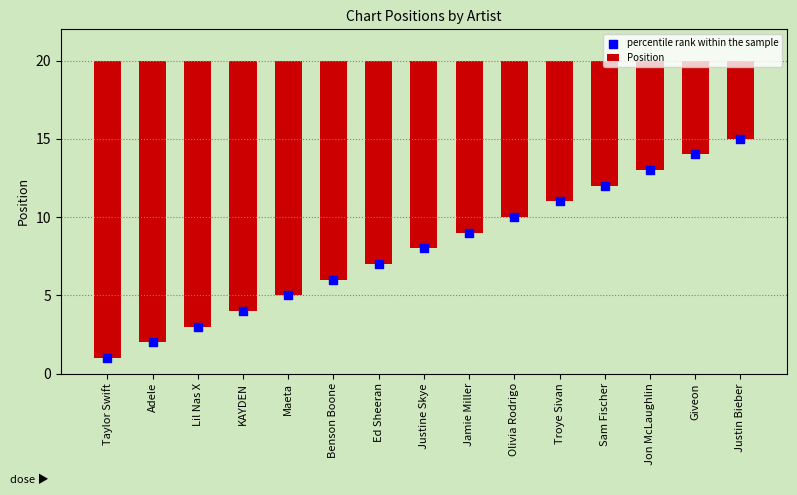

Is the value of percentile rank within the sample at Jamie Miller greater than the value of Position at Jon McLaughlin?

Yes